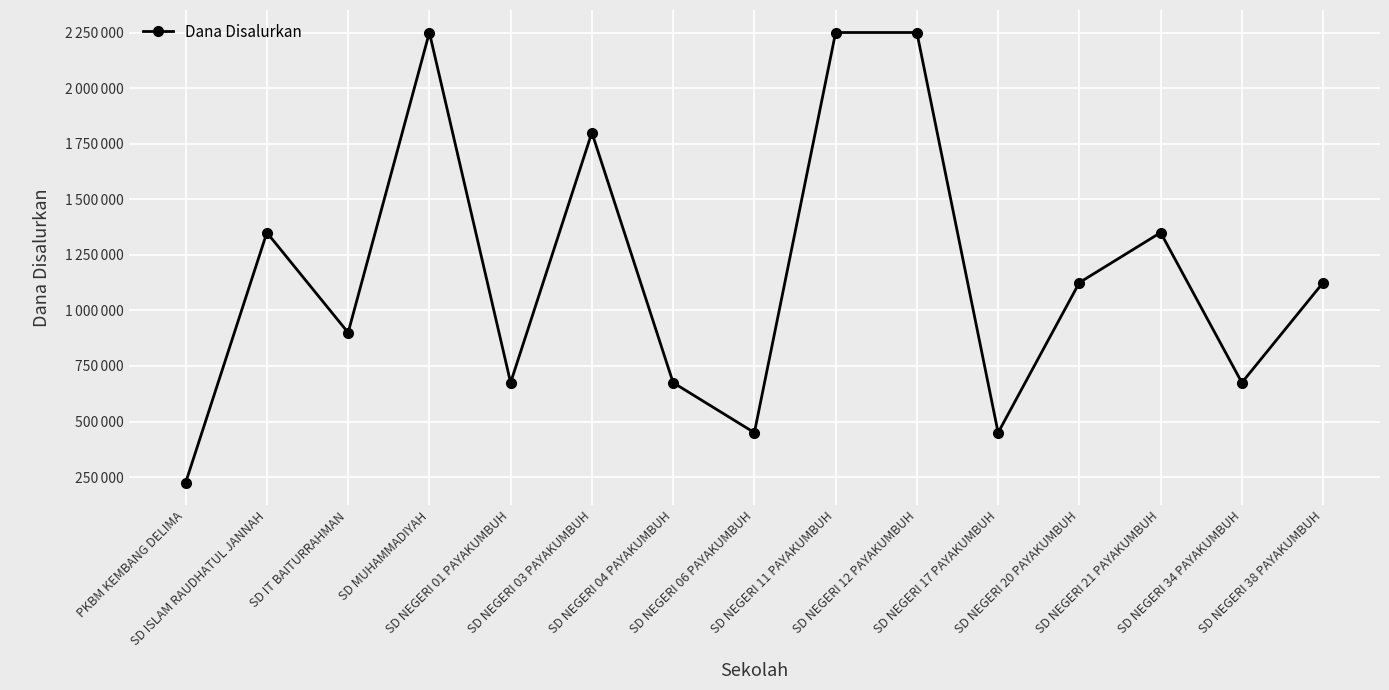

Rank the categories by value from lowest to highest.

PKBM KEMBANG DELIMA, SD NEGERI 06 PAYAKUMBUH, SD NEGERI 17 PAYAKUMBUH, SD NEGERI 01 PAYAKUMBUH, SD NEGERI 04 PAYAKUMBUH, SD NEGERI 34 PAYAKUMBUH, SD IT BAITURRAHMAN, SD NEGERI 20 PAYAKUMBUH, SD NEGERI 38 PAYAKUMBUH, SD ISLAM RAUDHATUL JANNAH, SD NEGERI 21 PAYAKUMBUH, SD NEGERI 03 PAYAKUMBUH, SD MUHAMMADIYAH, SD NEGERI 11 PAYAKUMBUH, SD NEGERI 12 PAYAKUMBUH